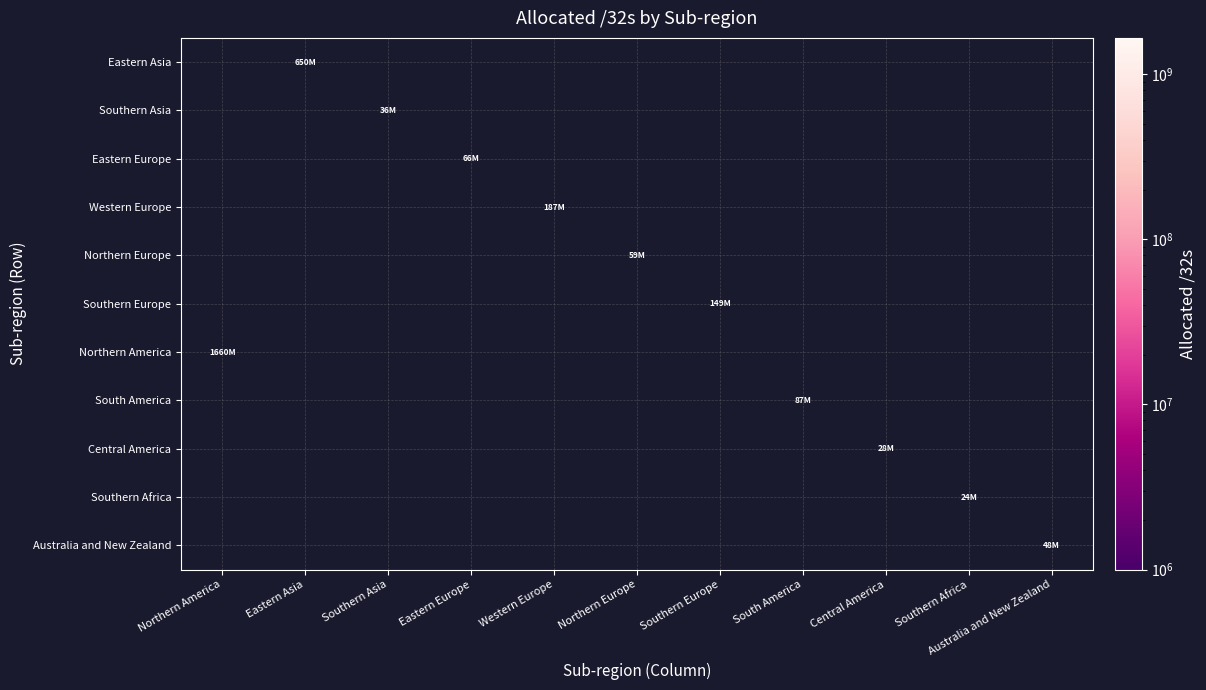

What is the spread (max minus min) of values at Northern America?

1659736896